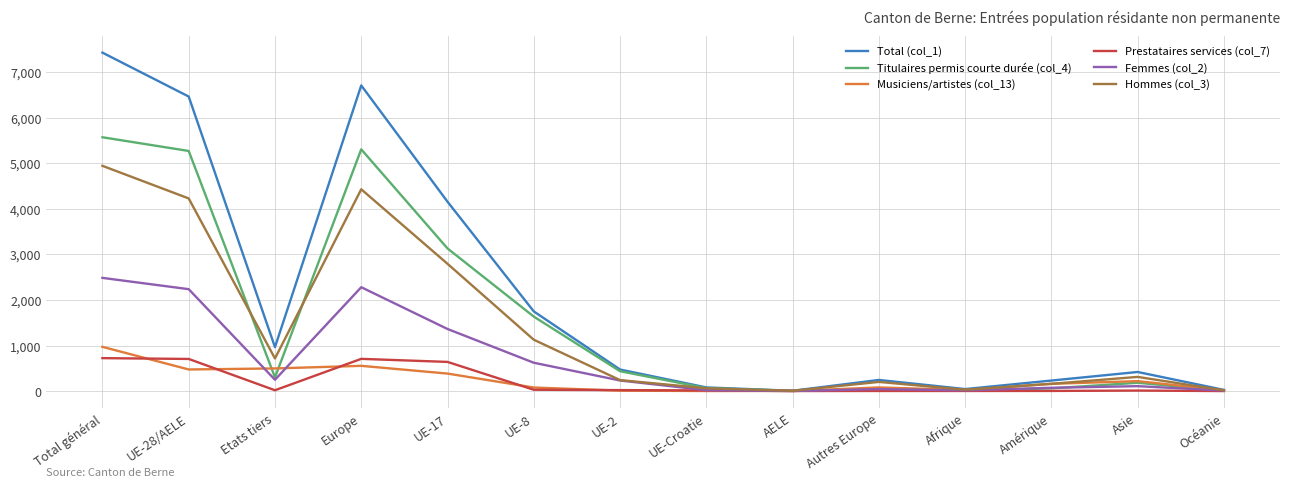

Is the value of Titulaires permis courte durée (col_4) at Europe greater than the value of Hommes (col_3) at AELE?

Yes